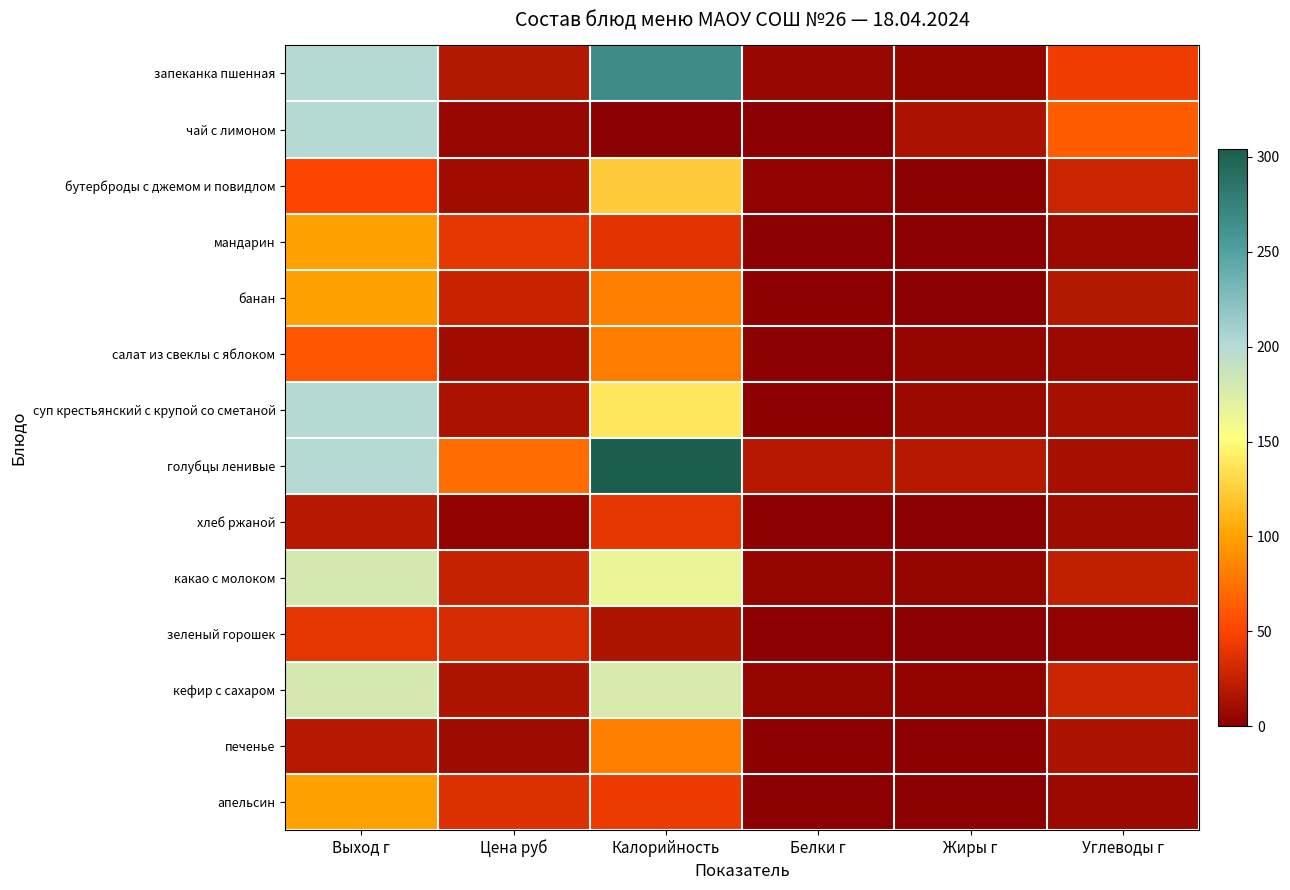

At which label does кефир с сахаром first exceed 27?

Выход г